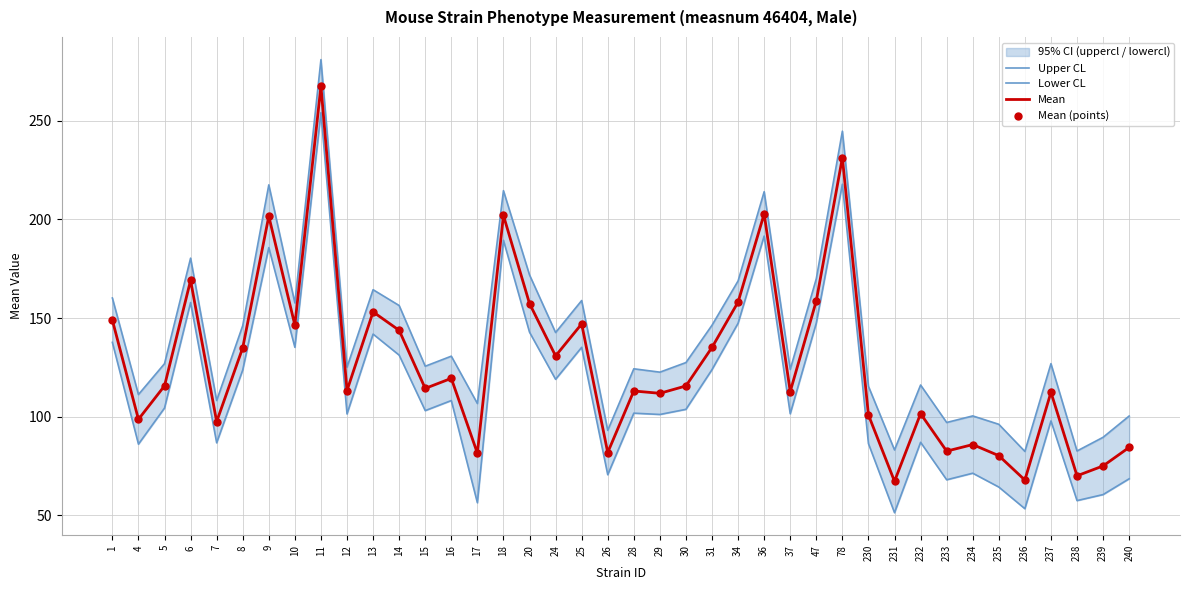

At which category is the sum across all series the highest?

11